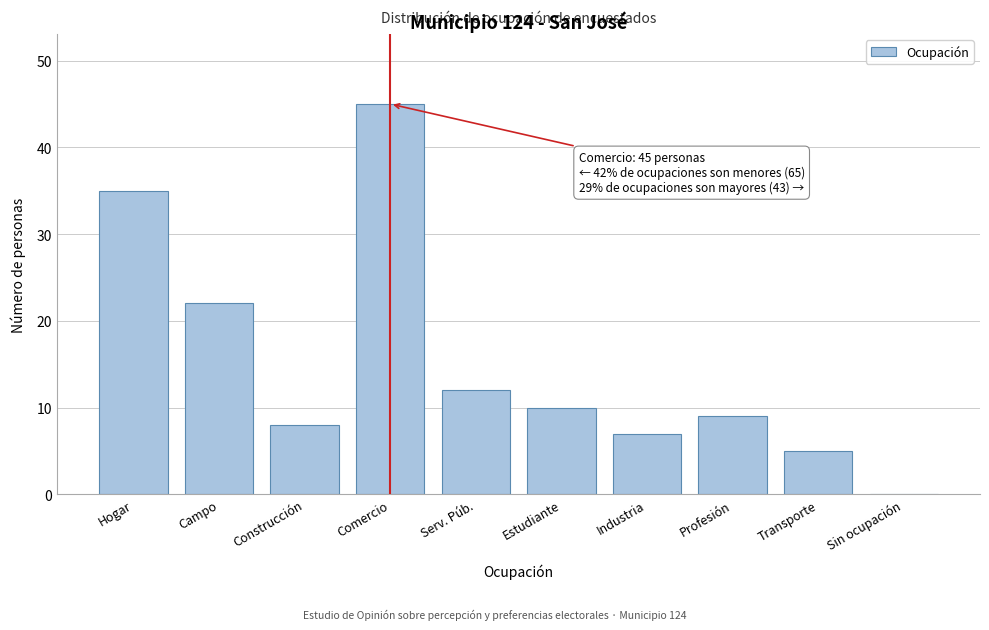

Reading left to right, extract all data points from this chart.

Hogar=35	Campo=22	Construcción=8	Comercio=45	Serv. Púb.=12	Estudiante=10	Industria=7	Profesión=9	Transporte=5	Sin ocupación=0